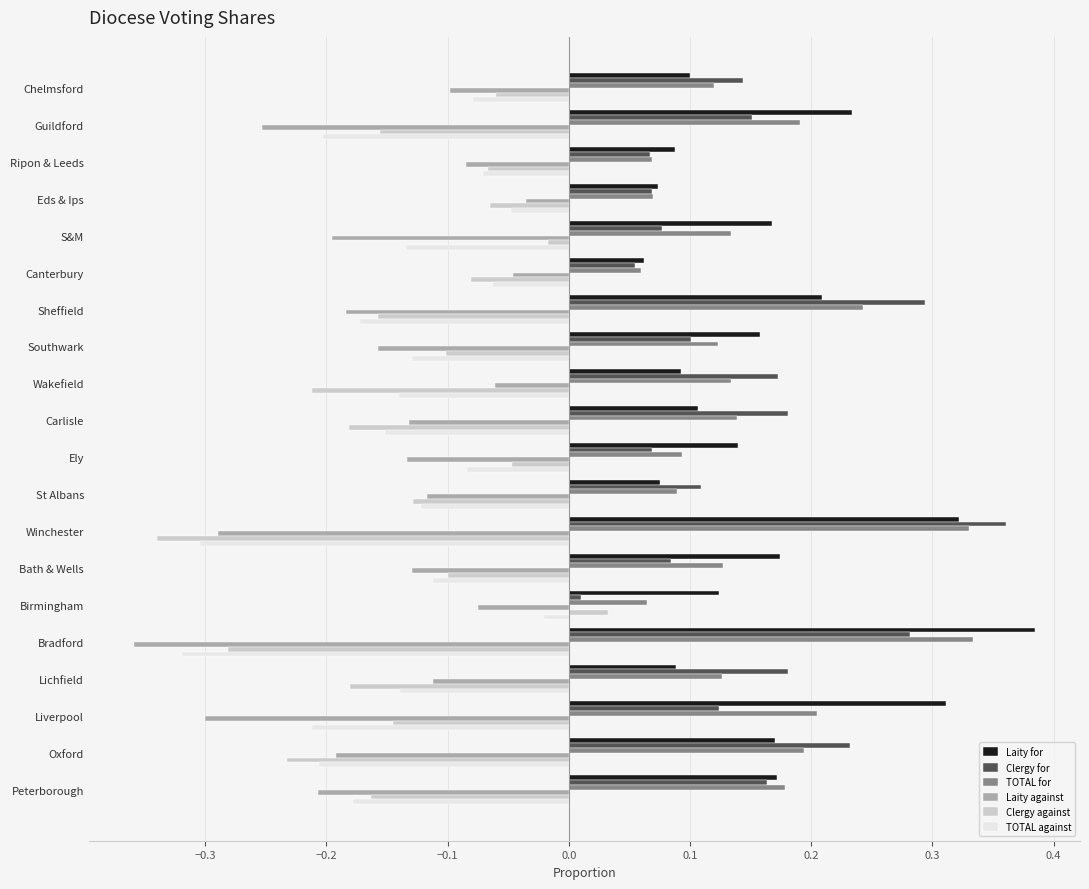

At which label does Clergy for reach its minimum?

Birmingham